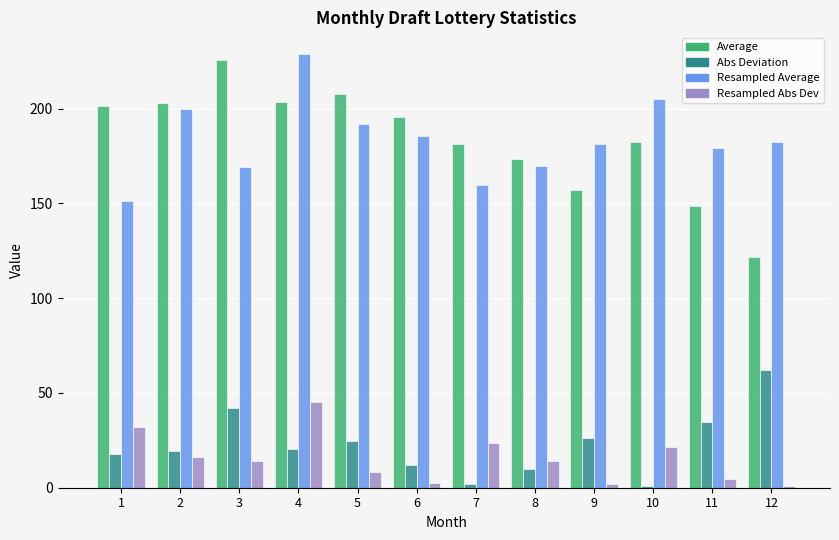

What is the difference between the maximum and second lowest values in the Abs Deviation series?

60.0